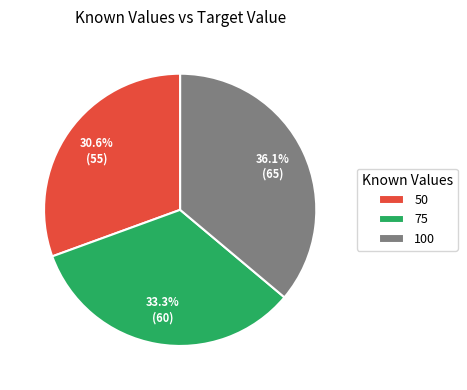

What percentage is the 50 slice, to the nearest percent?

31%